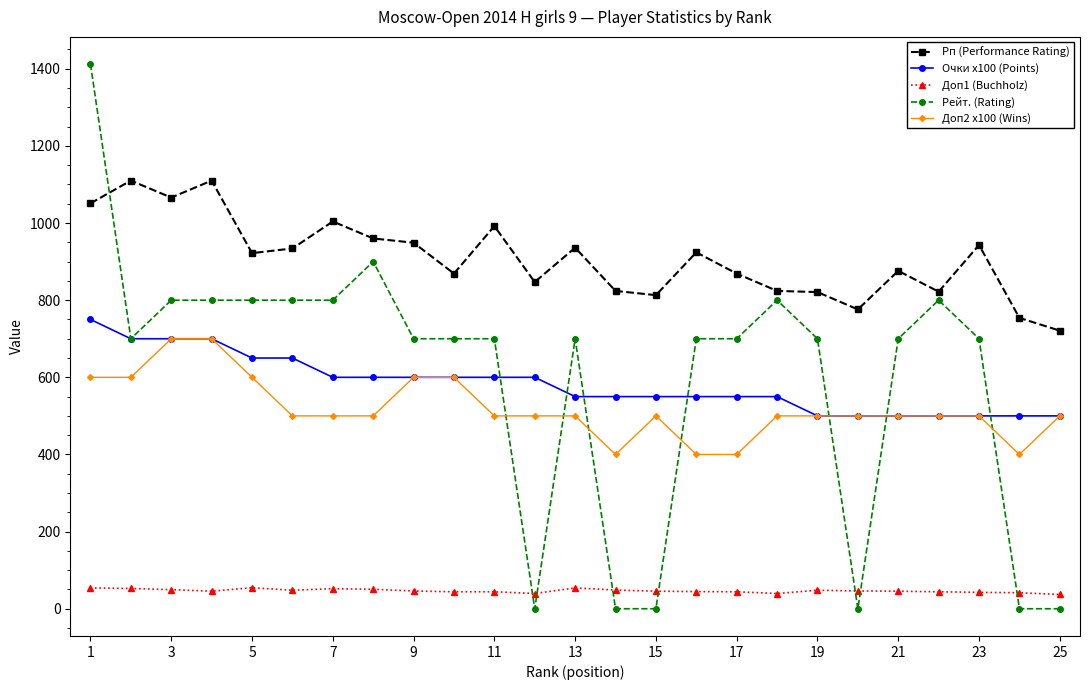

True or false: Доп1 (Buchholz) and Рейт. (Rating) cross at least once.

True